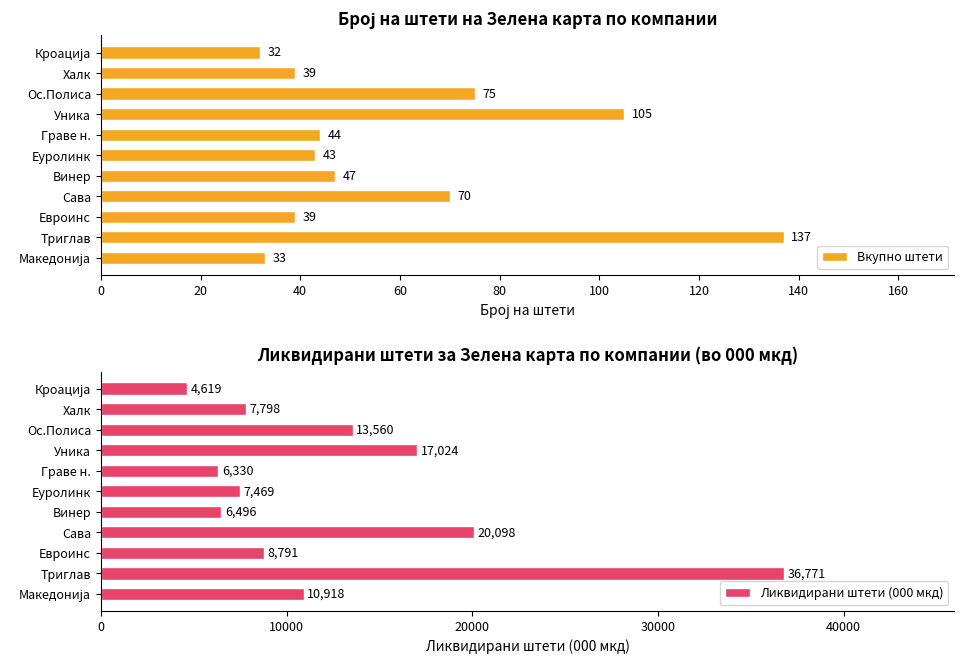

Which category has the highest value in the Ликвидирани штети (000 мкд) series?

Триглав